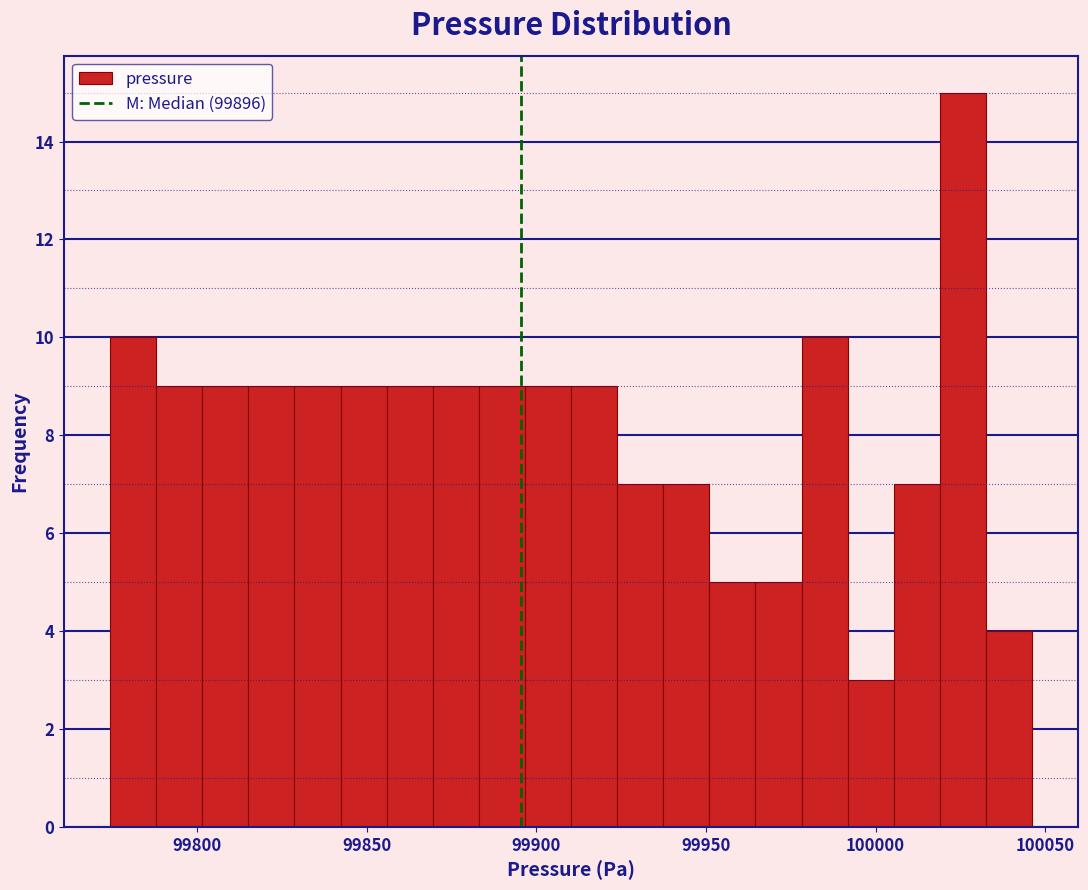

Around what value on the x-axis is the tallest bar? Give the approximate position of its centre, as read against the axis.

100025